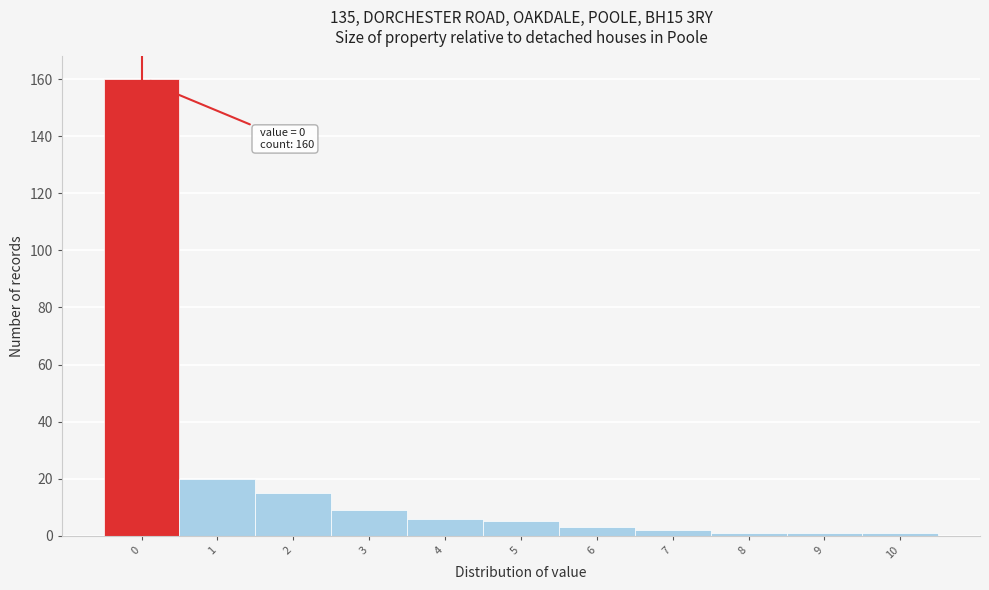

Over which range of the x-axis is the bar tallest?

-0.5 to 0.5